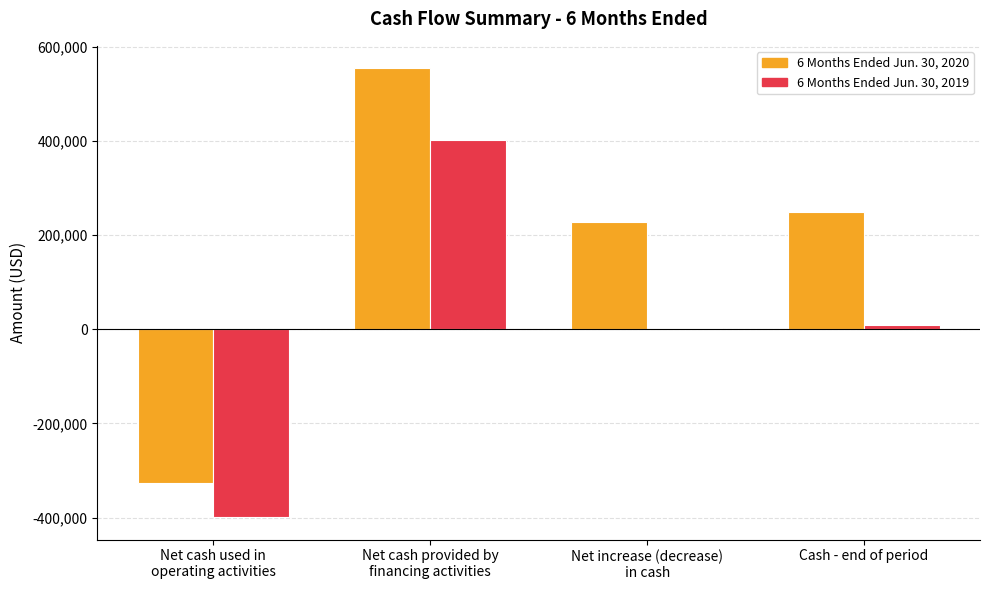

Reading right to left, what are all the values shown in this chart?

6 Months Ended Jun. 30, 2020: 248855	228474	554780	-326306
6 Months Ended Jun. 30, 2019: 8502	3008	402000	-398992